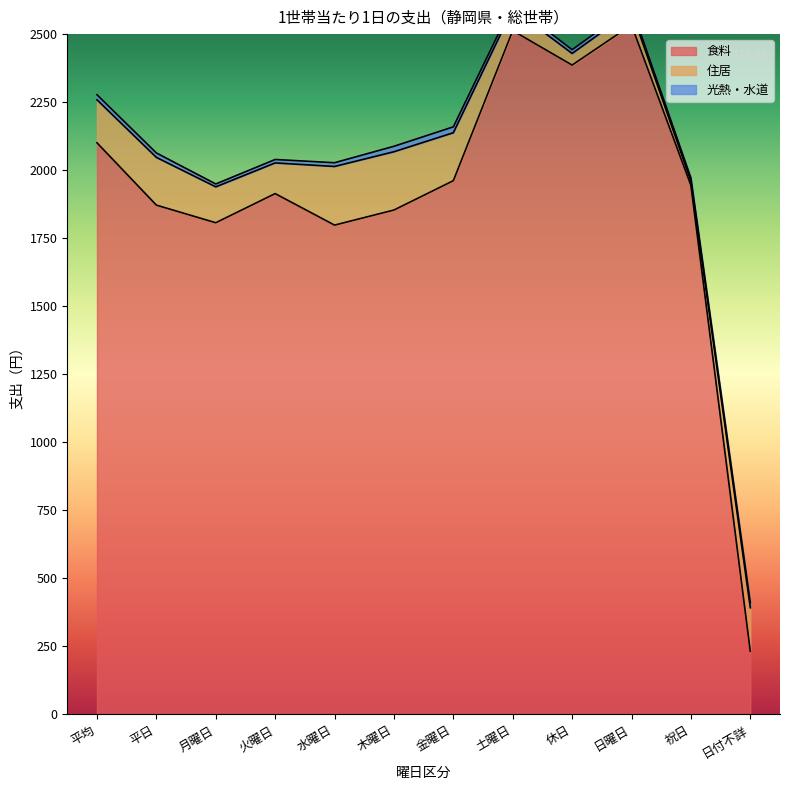

What is the label of the 2nd point from the right?

祝日